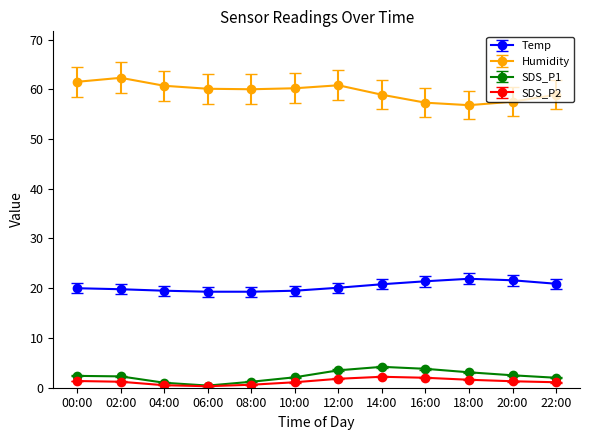

What is the maximum value for SDS_P1?

4.2